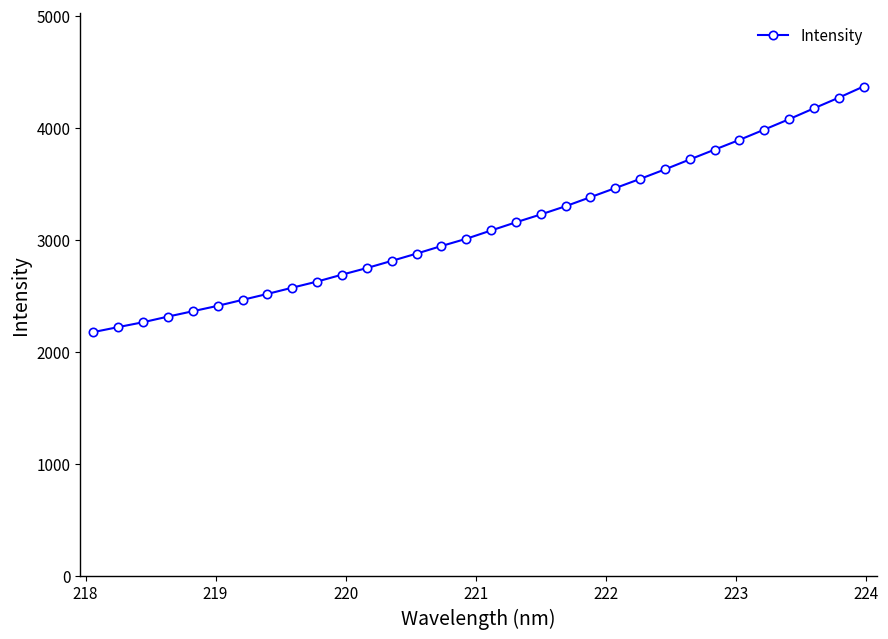

What is the maximum value shown in the chart?

4368.4